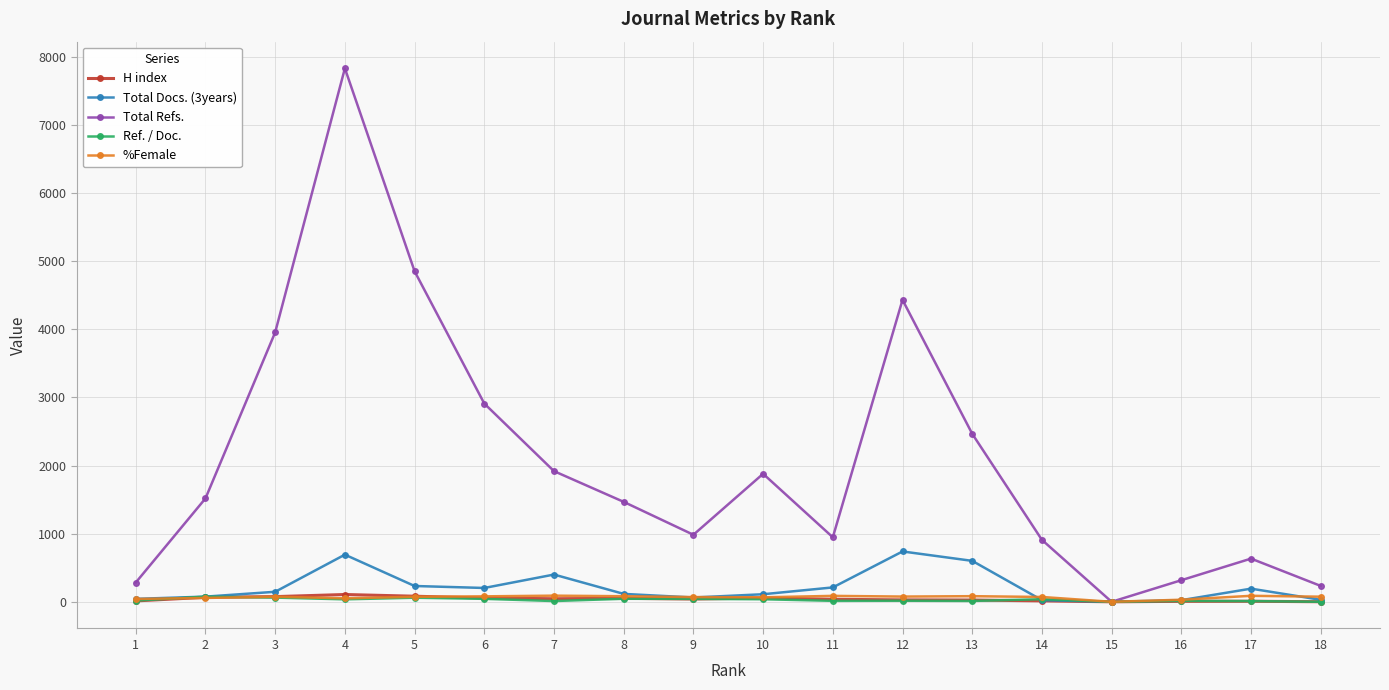

Which series has the widest spread of values?

Total Refs.